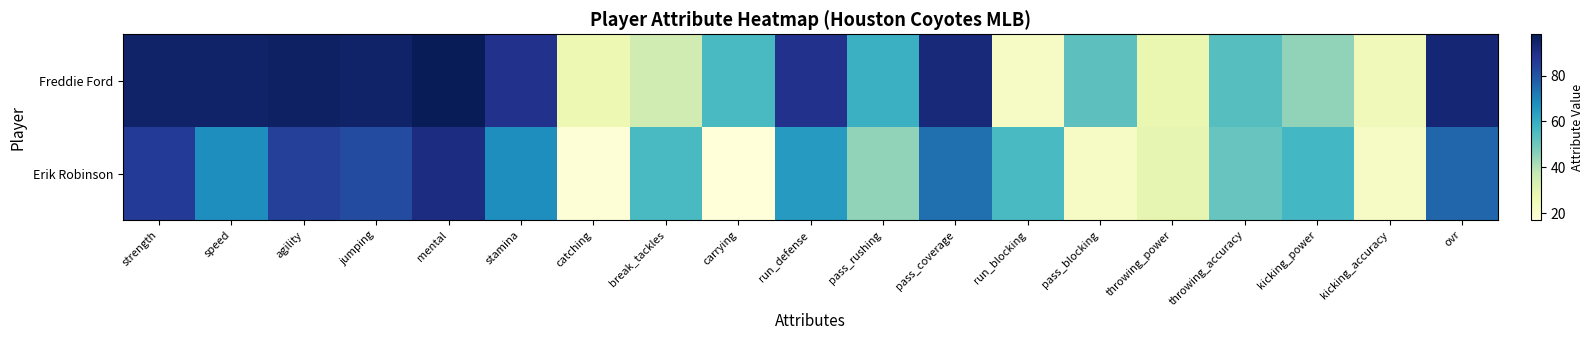

Reading left to right, what are all the values shown in this chart?

Freddie Ford: strength=95	speed=95	agility=96	jumping=95	mental=98	stamina=89	catching=27	break_tackles=35	carrying=56	run_defense=89	pass_rushing=59	pass_coverage=92	run_blocking=22	pass_blocking=53	throwing_power=28	throwing_accuracy=54	kicking_power=45	kicking_accuracy=25	ovr=93
Erik Robinson: strength=86	speed=68	agility=85	jumping=82	mental=91	stamina=68	catching=18	break_tackles=56	carrying=17	run_defense=65	pass_rushing=45	pass_coverage=74	run_blocking=56	pass_blocking=22	throwing_power=29	throwing_accuracy=51	kicking_power=57	kicking_accuracy=22	ovr=76